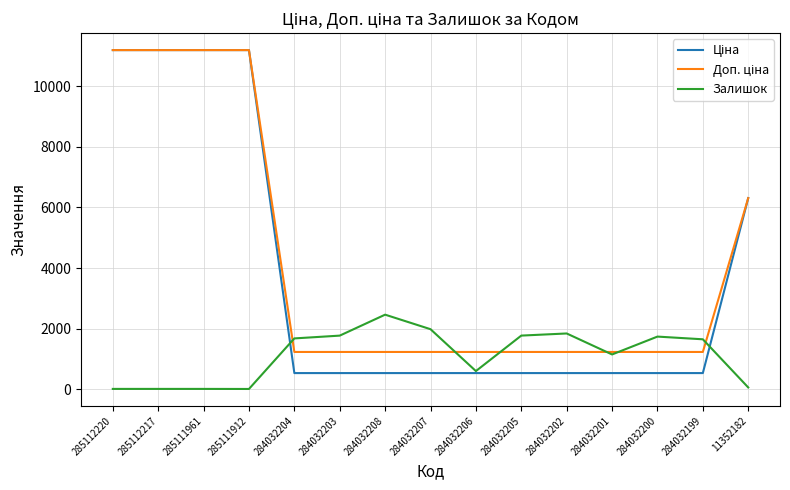

Is it true that Залишок equals 17.0 at 285112220?

True